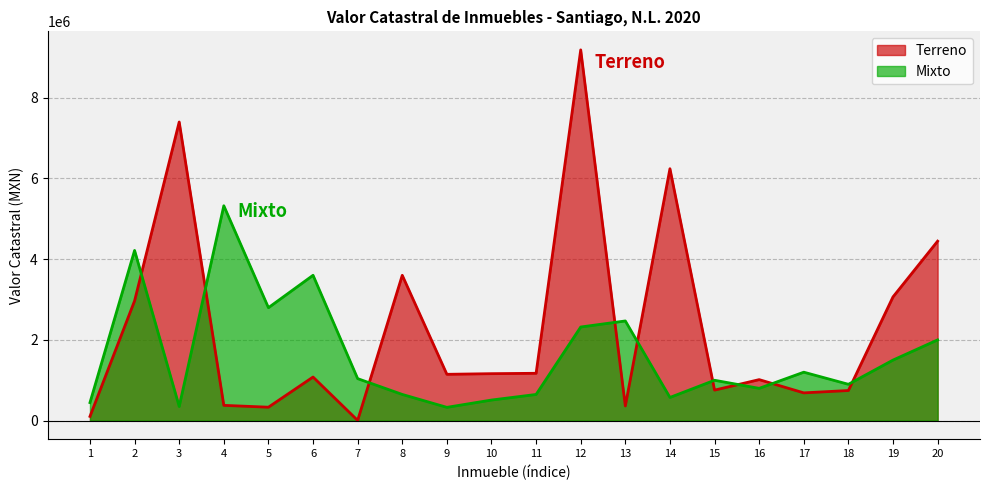

How many data points in Terreno are less than 1147515?

10